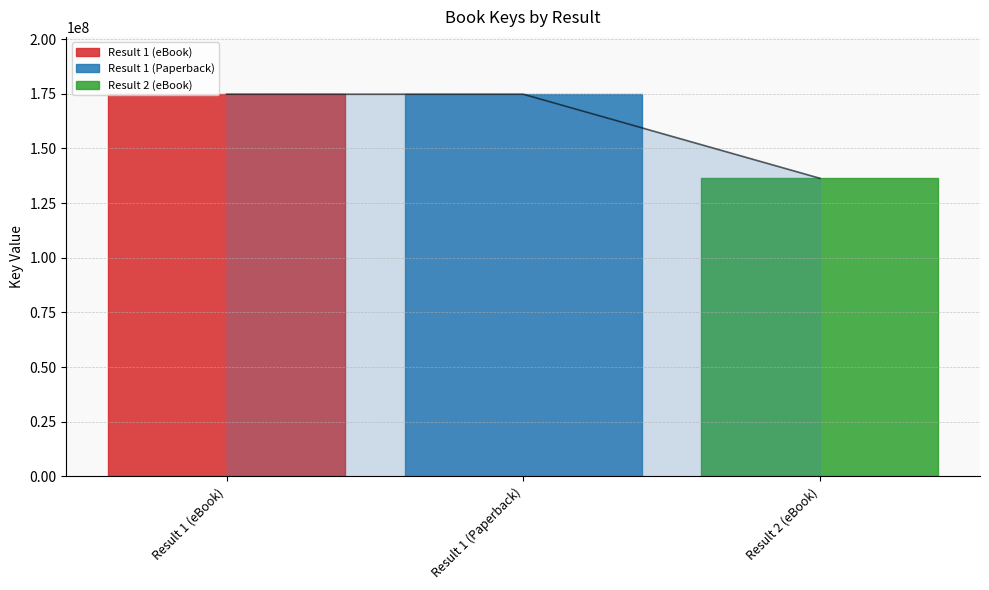

Is it true that the value at Result 2 (eBook) is 136364721?

True